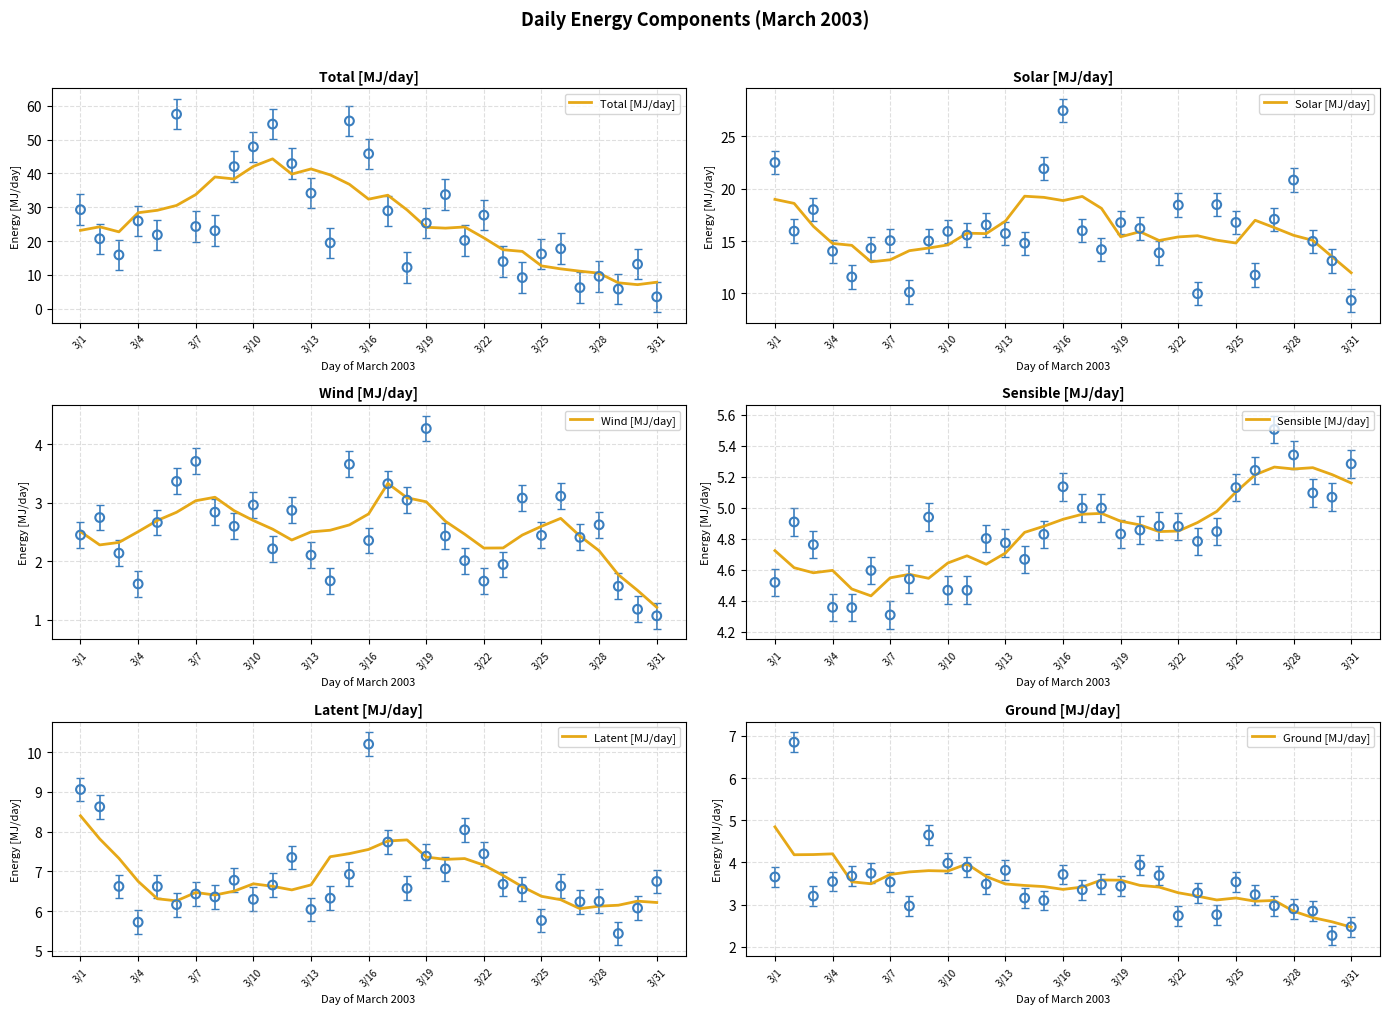

The value of Total [MJ/day] at 3/4 is 28.4. True or false?

True